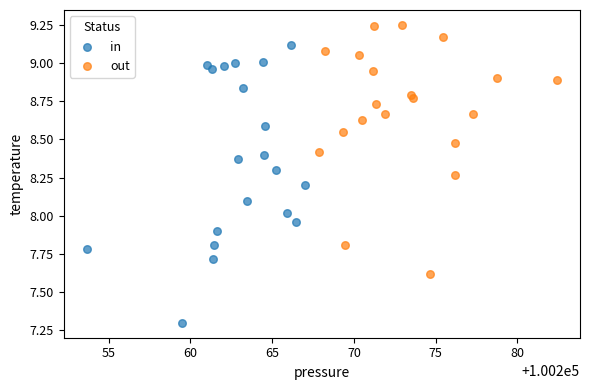

Which series contains the lowest Y value?

in